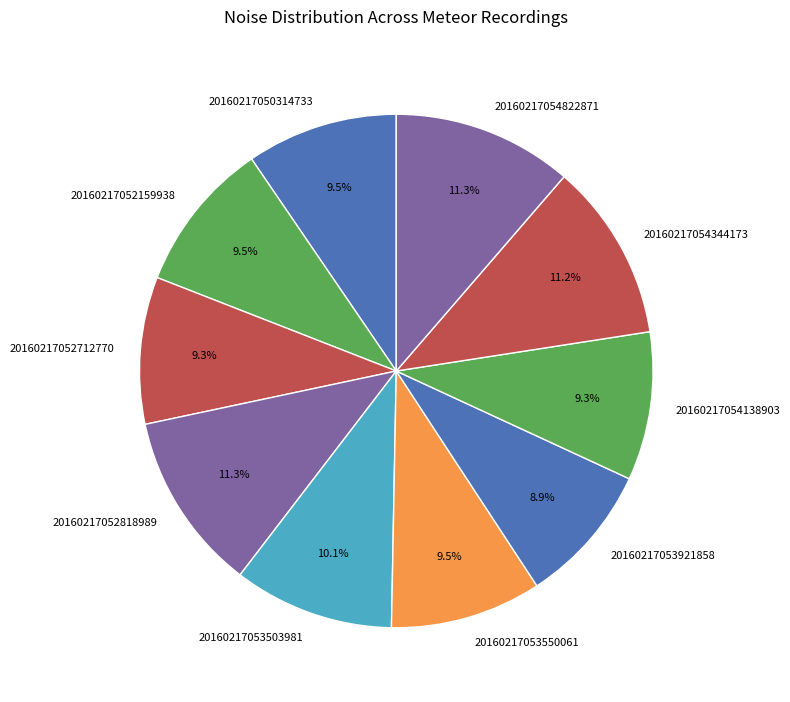

Approximately how many times larger is the value at 20160217053550061 compared to 20160217054138903?

1.0